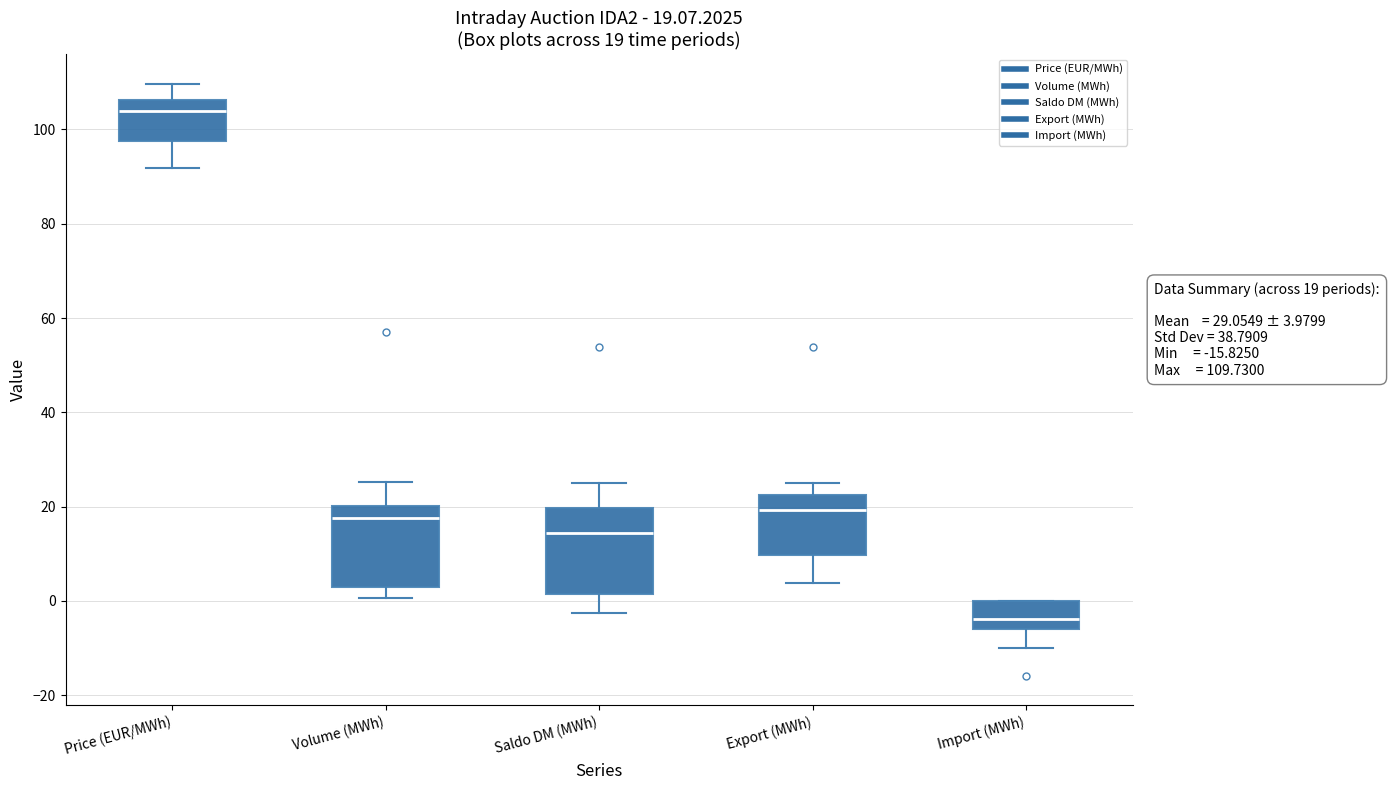

Which box's median line is the lowest?

Import (MWh)